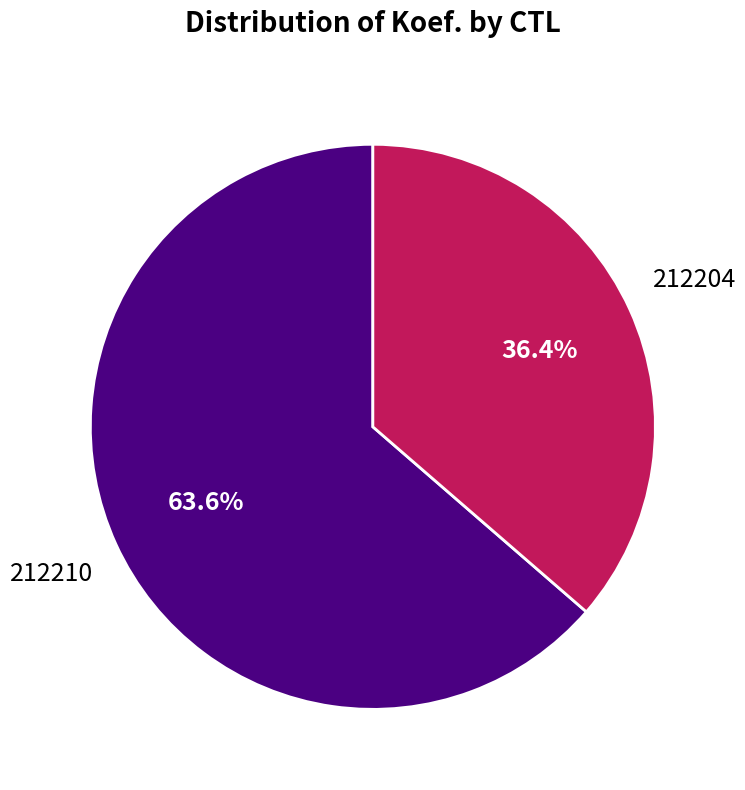

Rank the categories by value from lowest to highest.

212204, 212210